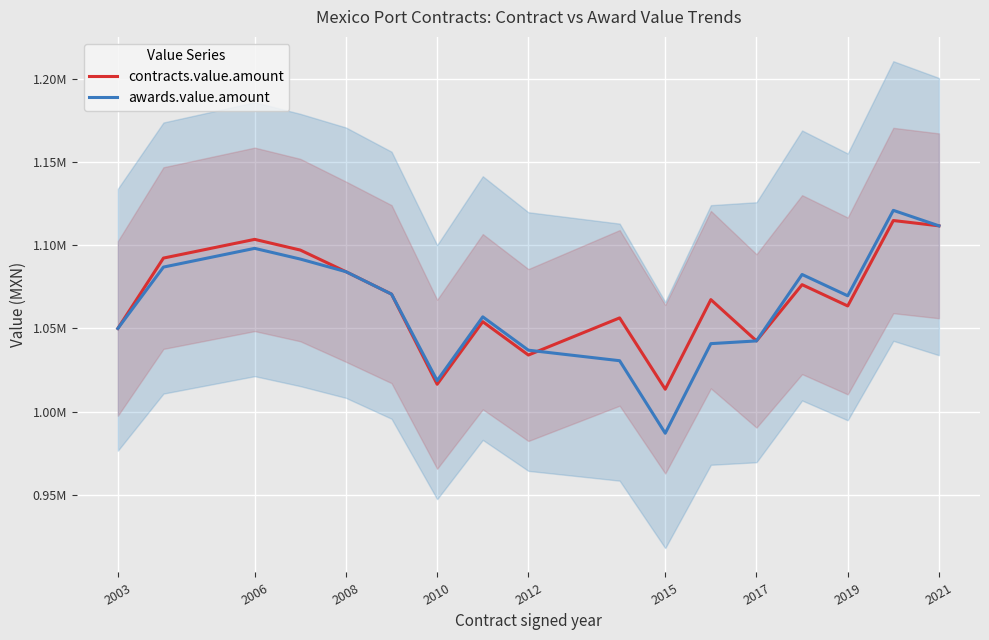

At 2021, list the series in order from smallest to largest.

contracts.value.amount, awards.value.amount